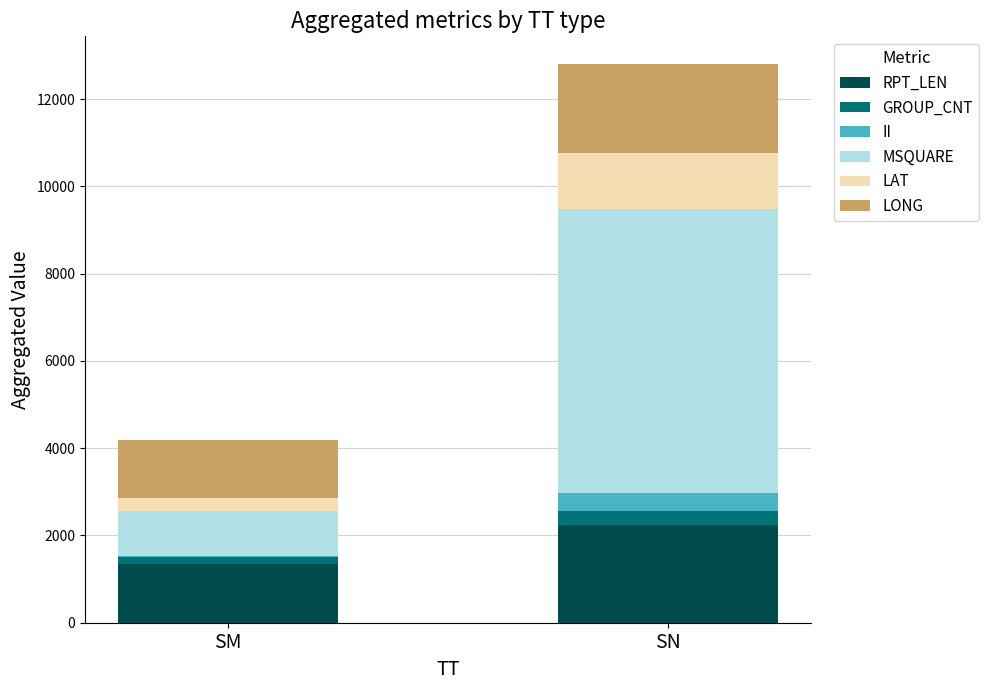

At which category is the sum across all series the highest?

SN